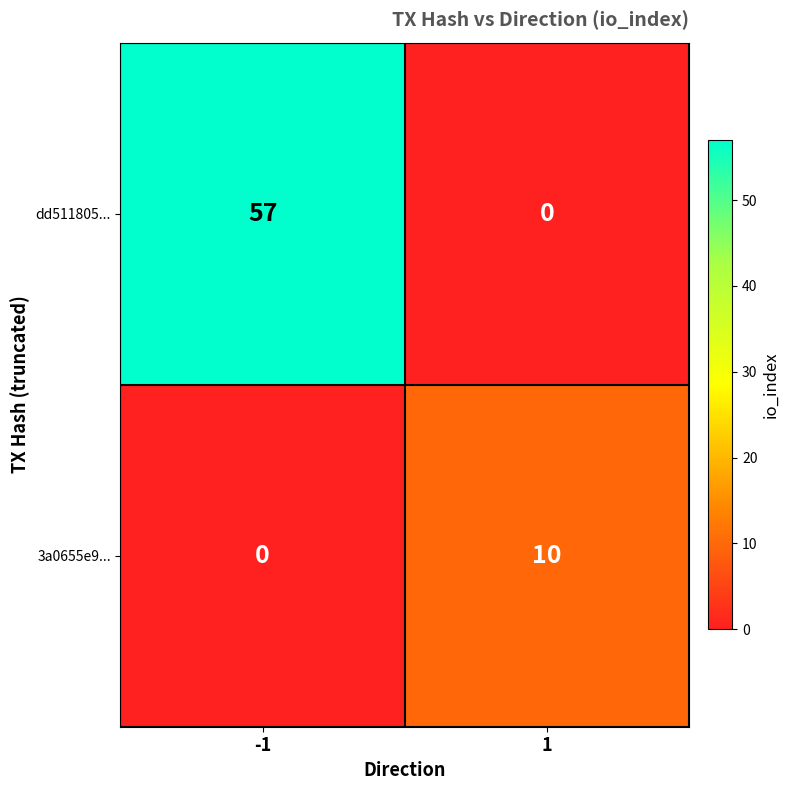

At how many categories does at least one series exceed 33?

1